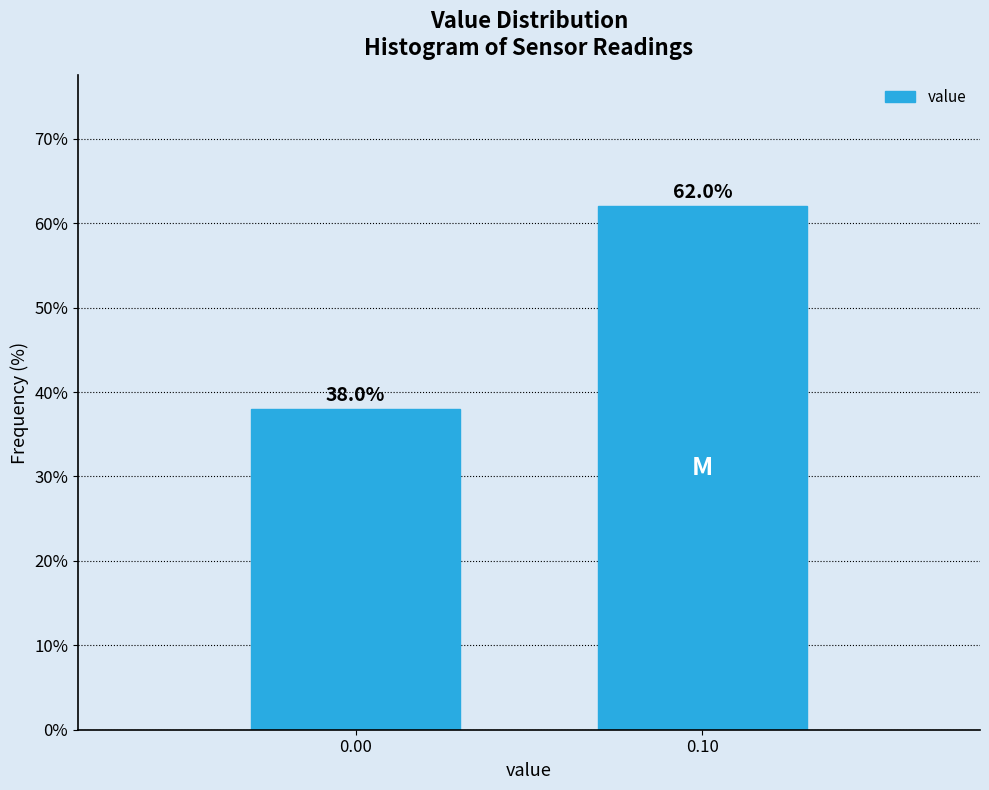

Reading left to right, extract all data points from this chart.

38	62